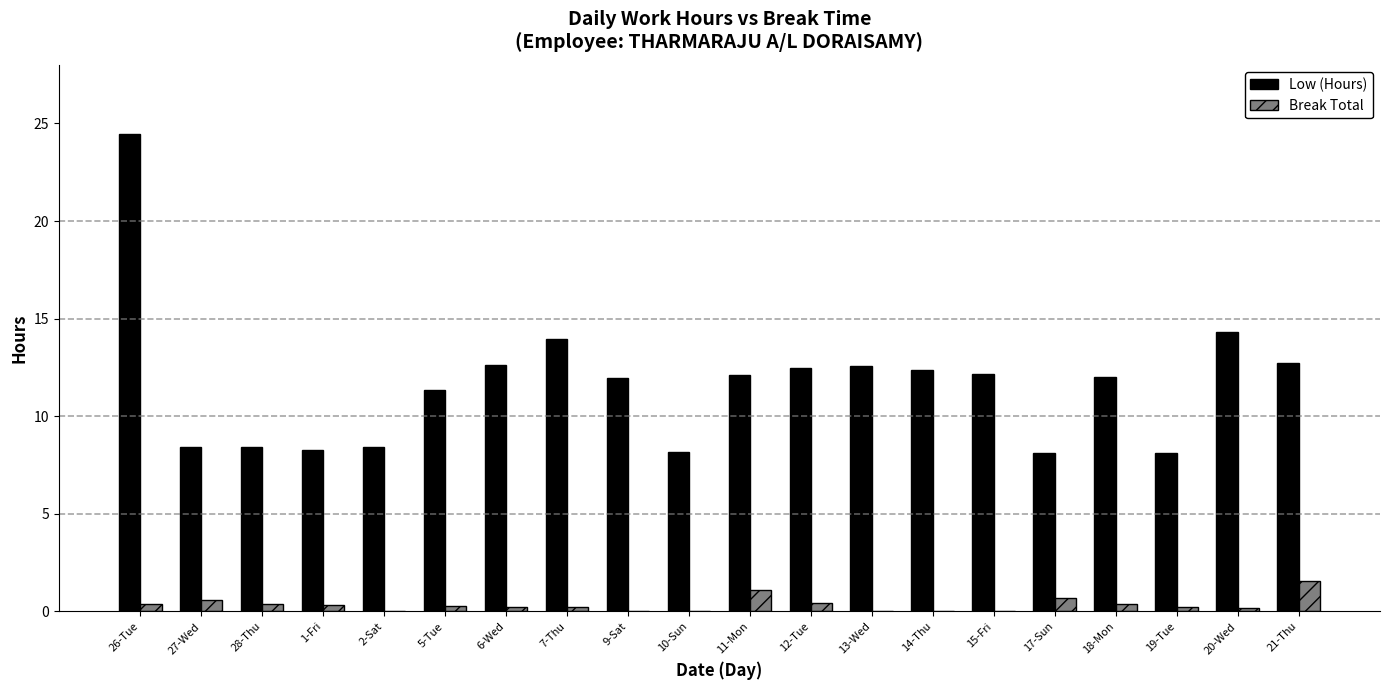

What is the sum of all Low (Hours) values?

233.1